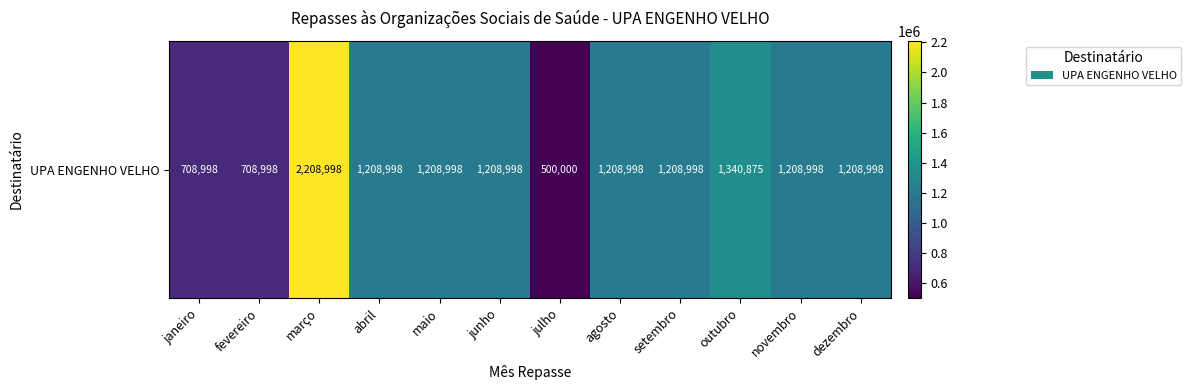

At which label does the data first exceed 1208997?

março